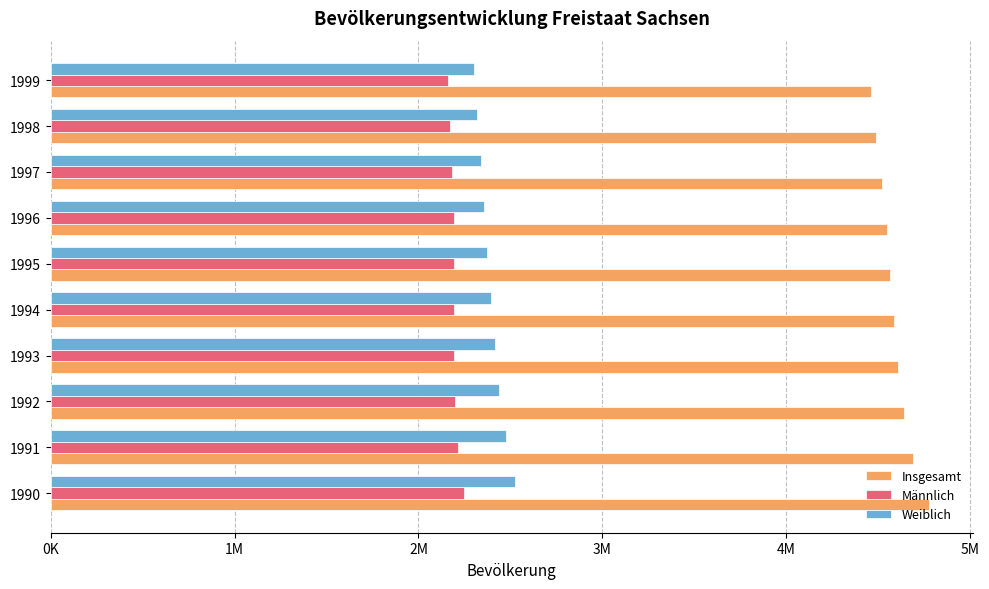

What are all the series names shown in the legend?

Insgesamt, Männlich, Weiblich